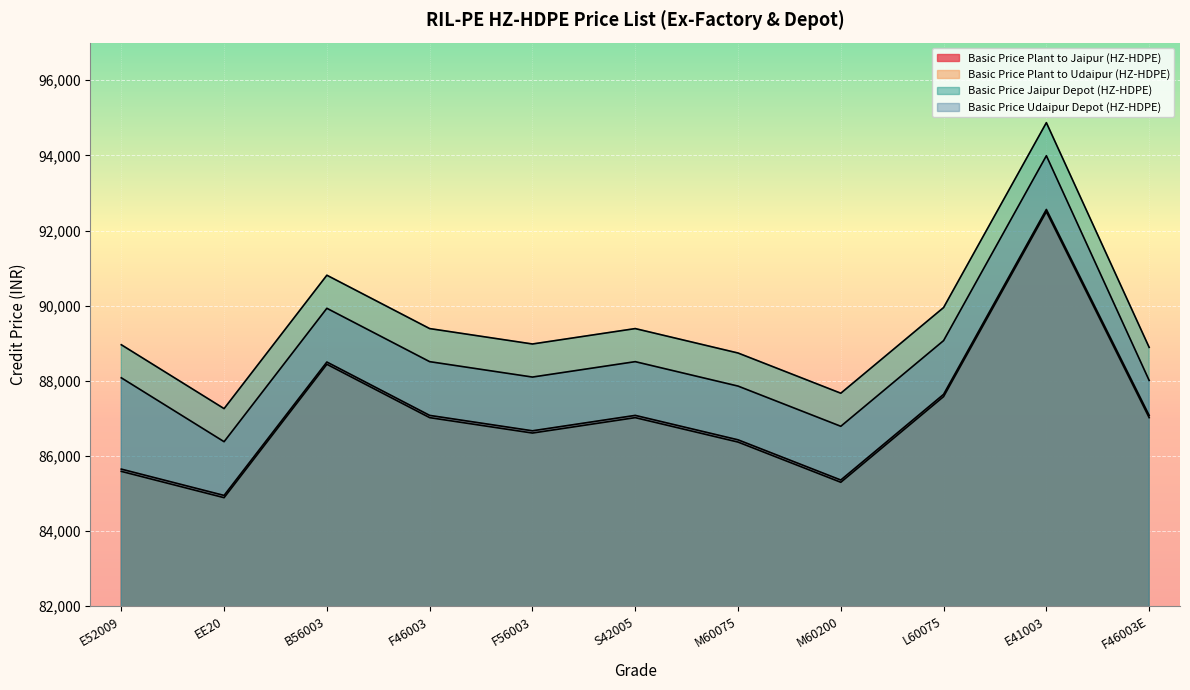

How many lines are shown in the chart?

4